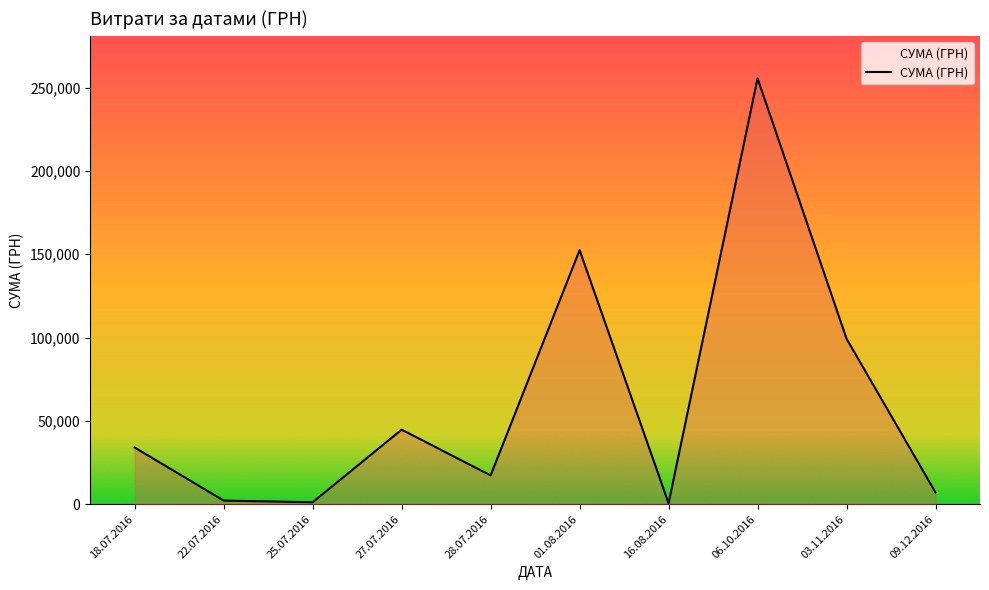

What is the sum of all values?

614509.2